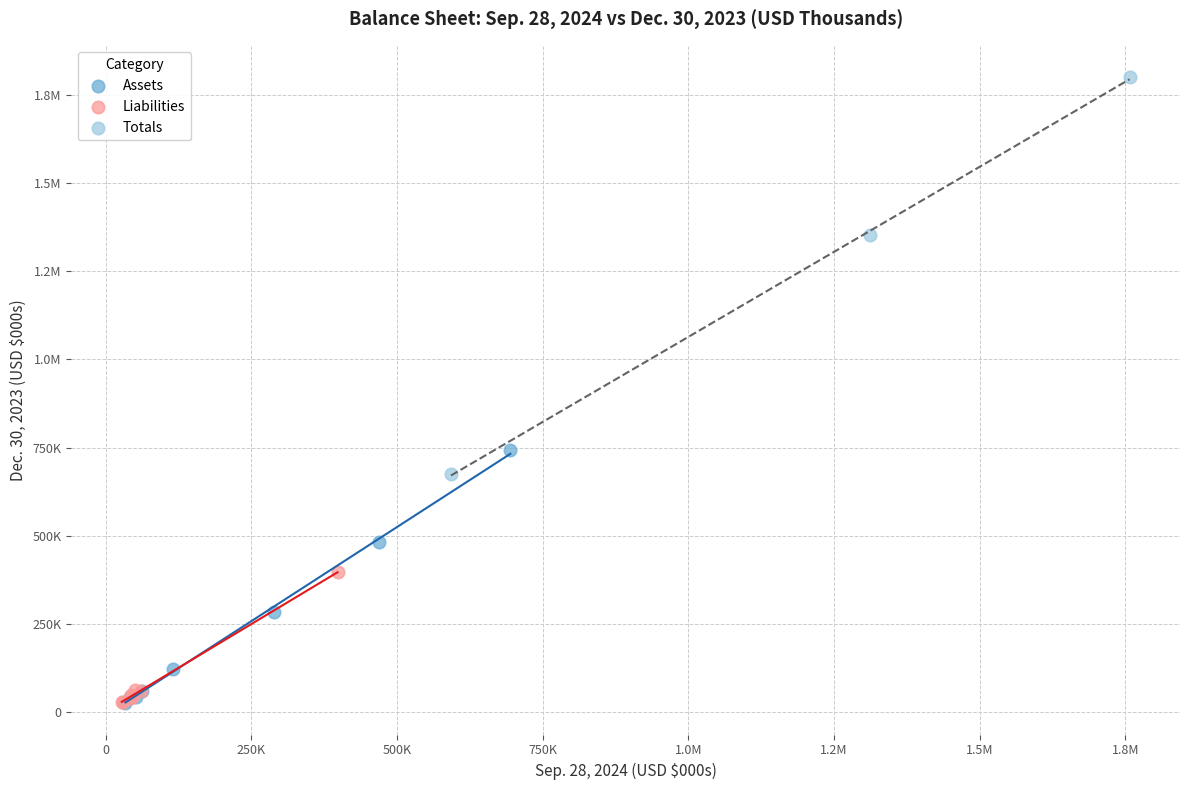

What are all the series names shown in the legend?

Assets, Liabilities, Totals